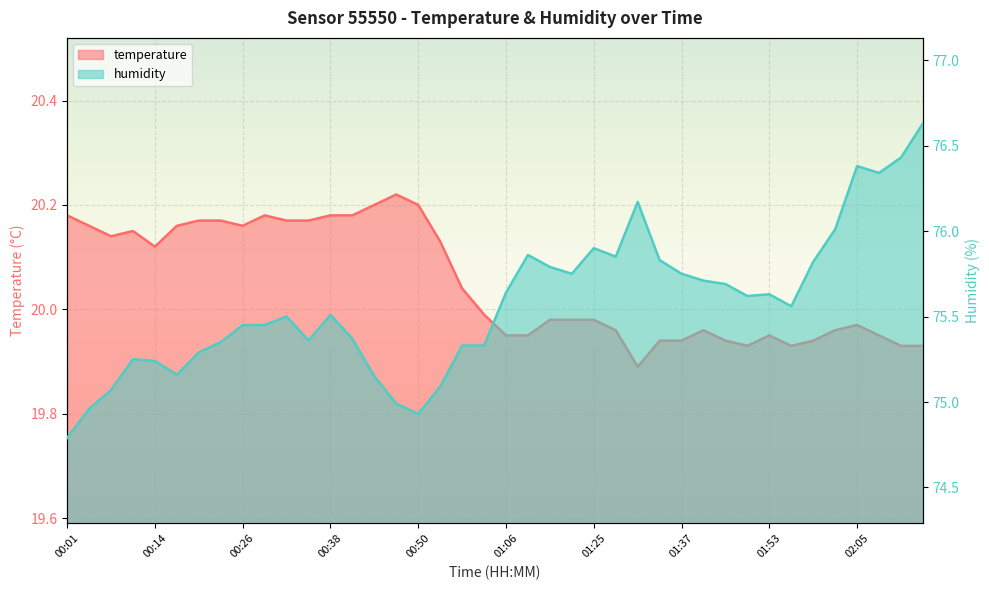

List the series in order of their peak value, highest first.

humidity, temperature